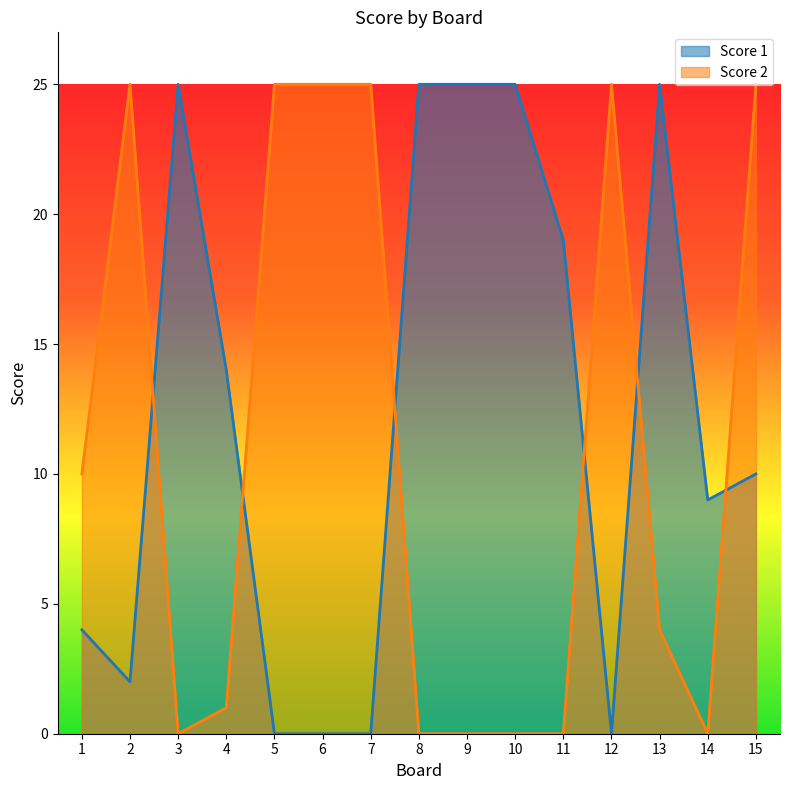

True or false: Score 2 has a value of 0 at 14.

True